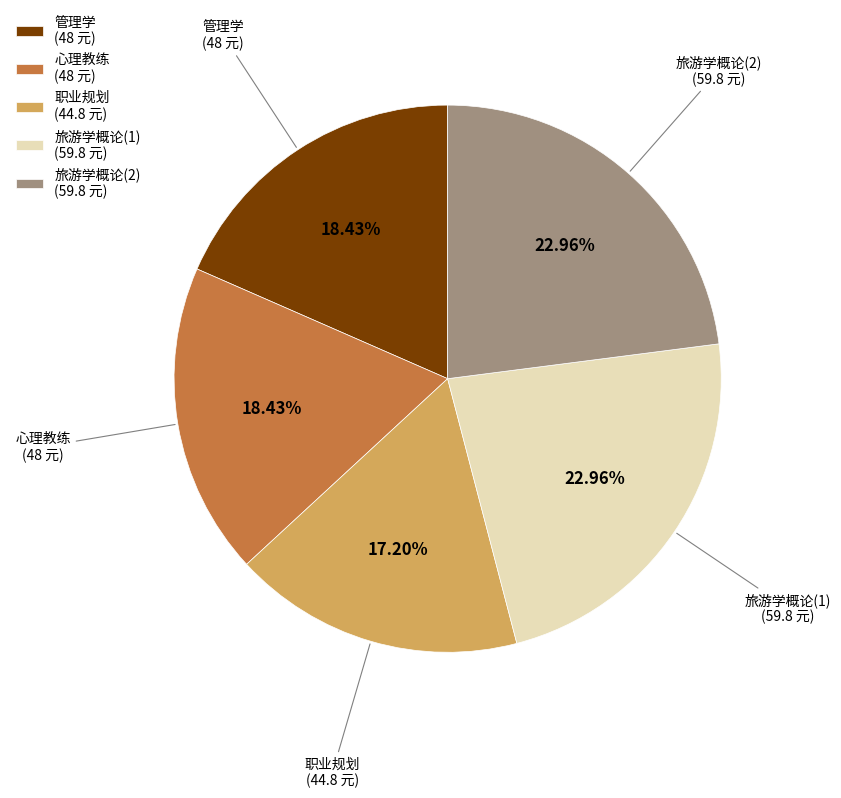

Is the sum of 心理教练 (48 元) and 旅游学概论(1) (59.8 元) greater than half?

No